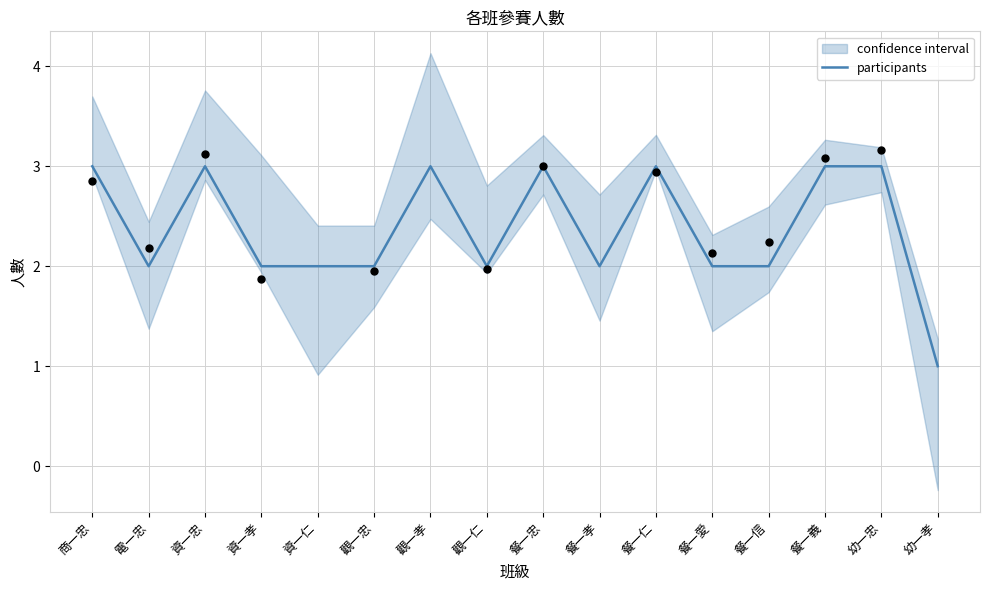

Between 資一忠 and 觀一孝, which is larger?

資一忠